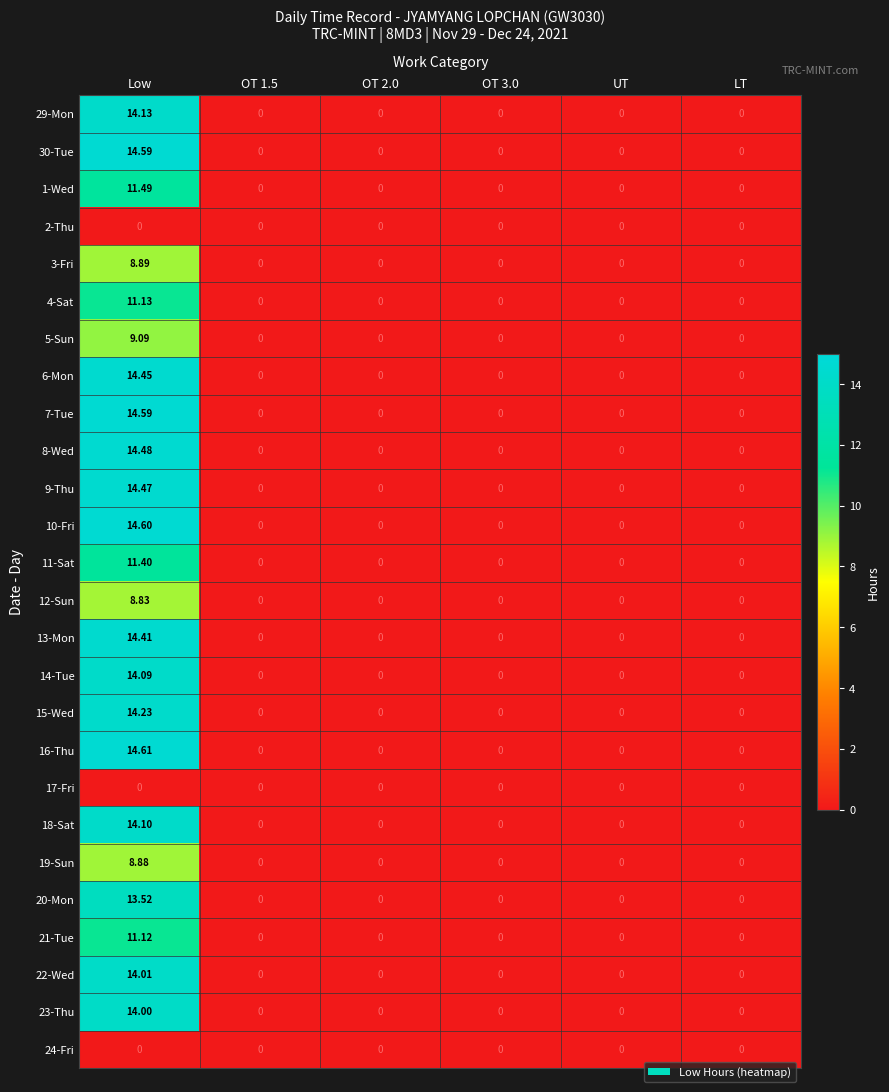

At which category is the sum across all series the highest?

Low